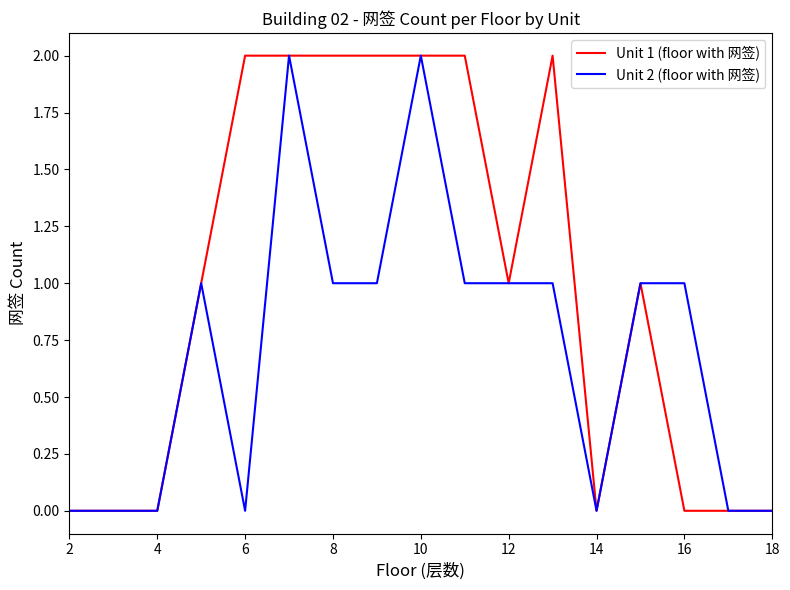

List the series in order of their overall mean, highest first.

Unit 1 (floor with 网签), Unit 2 (floor with 网签)